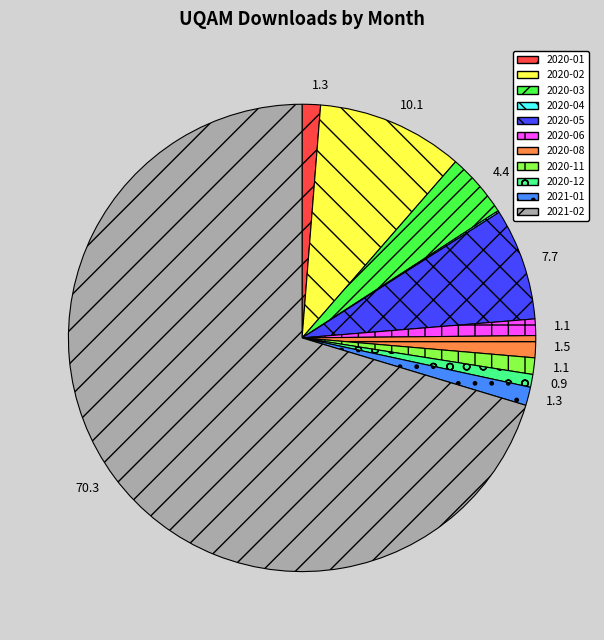

Is there a majority slice in this chart?

Yes